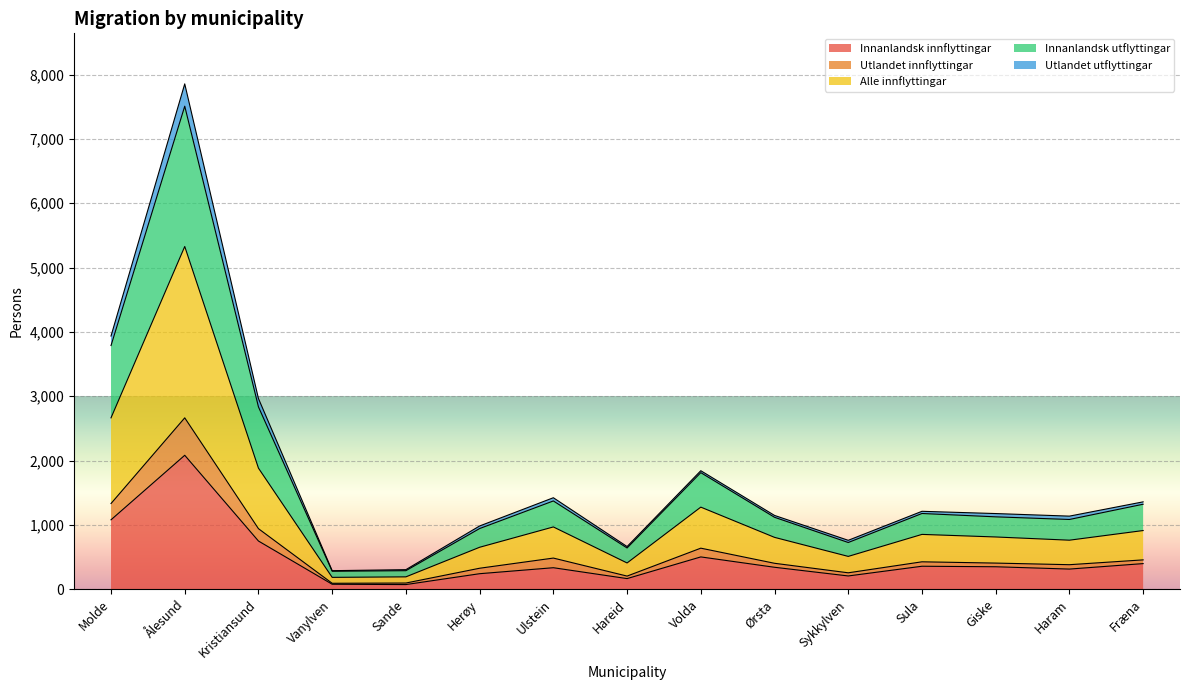

At which category is the sum across all series the highest?

Ålesund